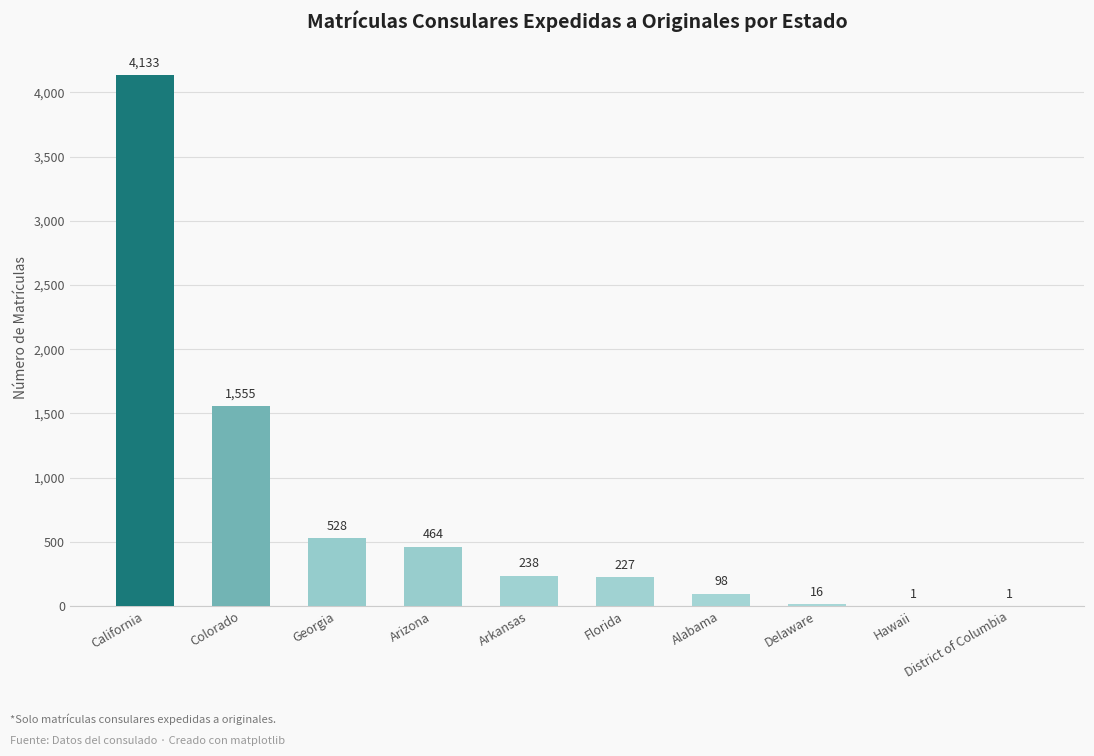

Is it true that the value at Georgia is 528?

True